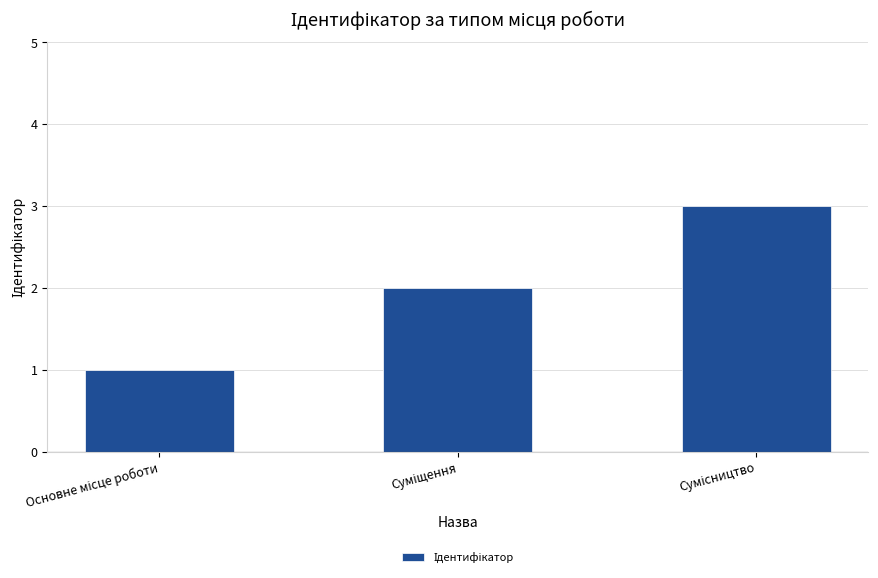

What is the sum of all values?

6